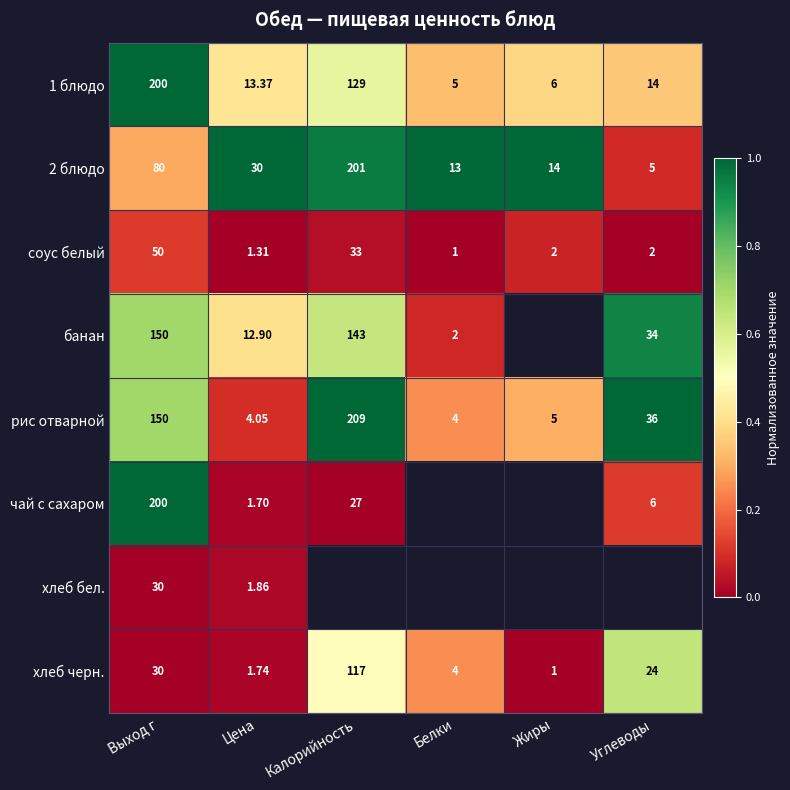

At which label is 1 блюдо closest to 102?

Калорийность